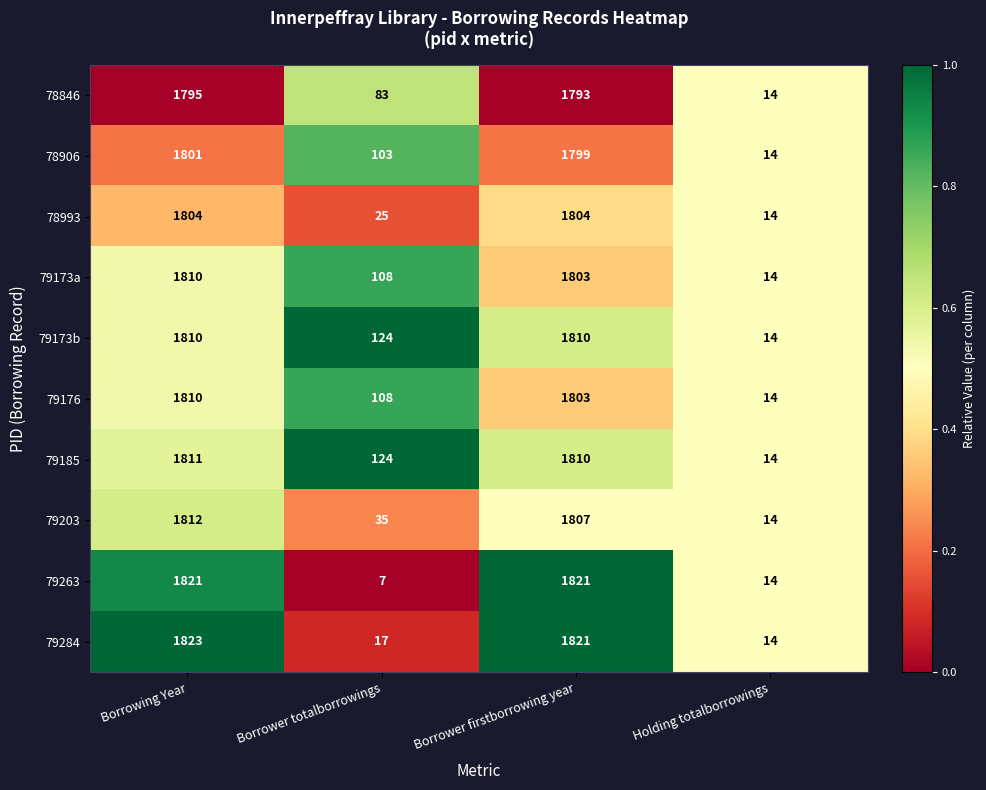

Is the value of 79263 at Borrower totalborrowings greater than the value of 78846 at Borrower firstborrowing year?

No